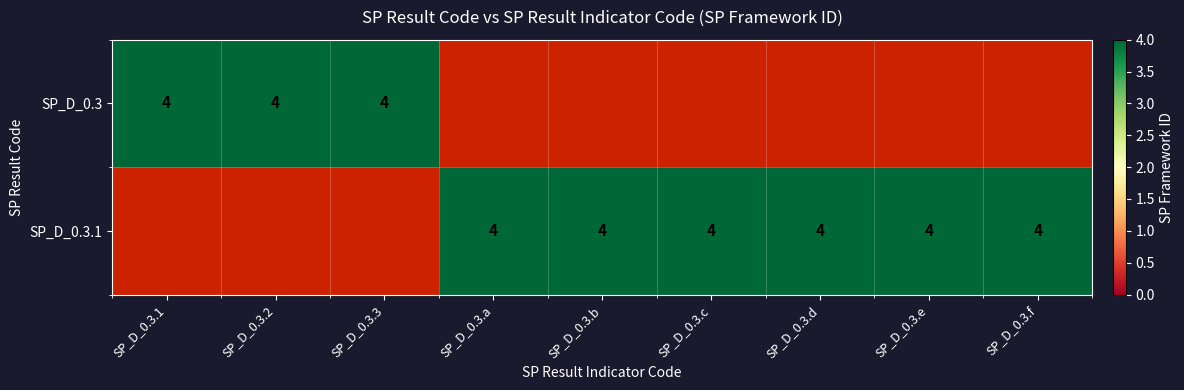

Rank the series by their maximum value, from highest to lowest.

SP_D_0.3, SP_D_0.3.1